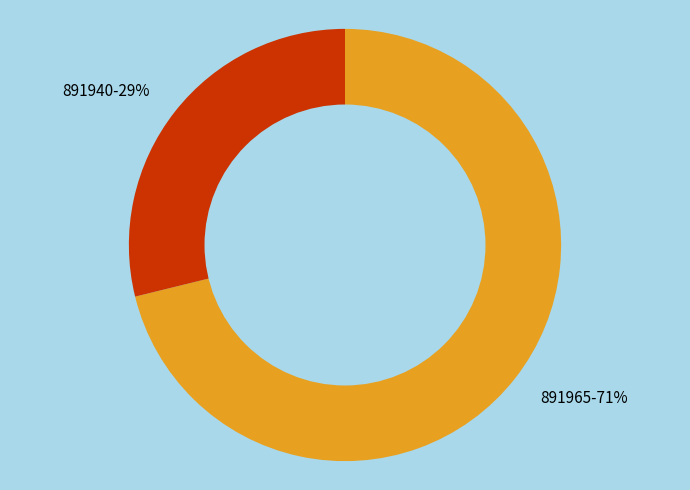

To the nearest percent, what is the difference between the largest and smallest slice percentages?

42%